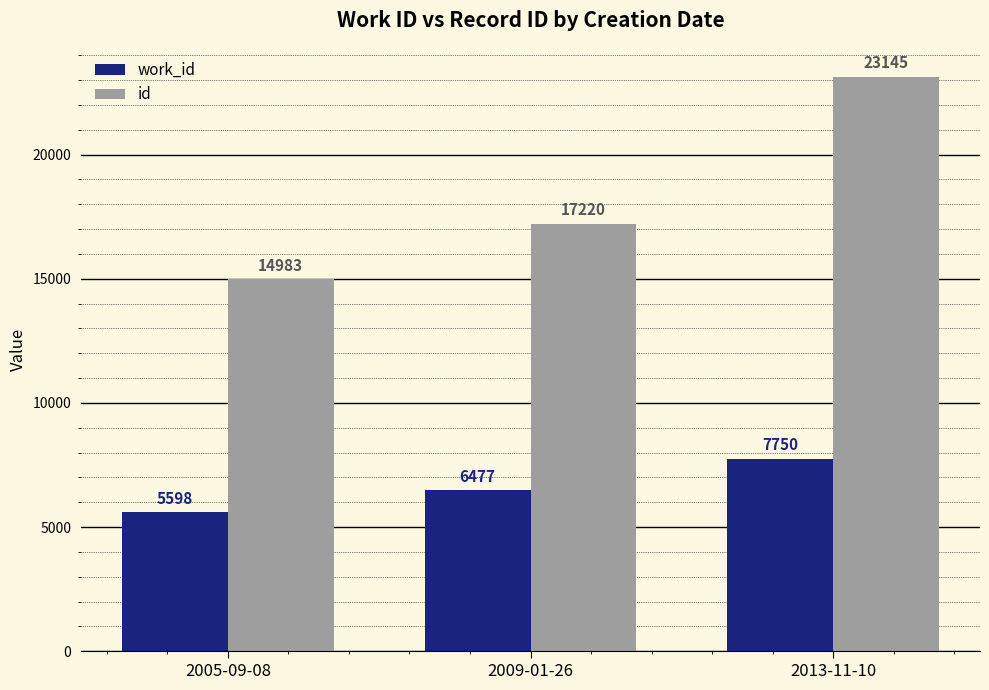

How many values in the id series are below 17220?

1